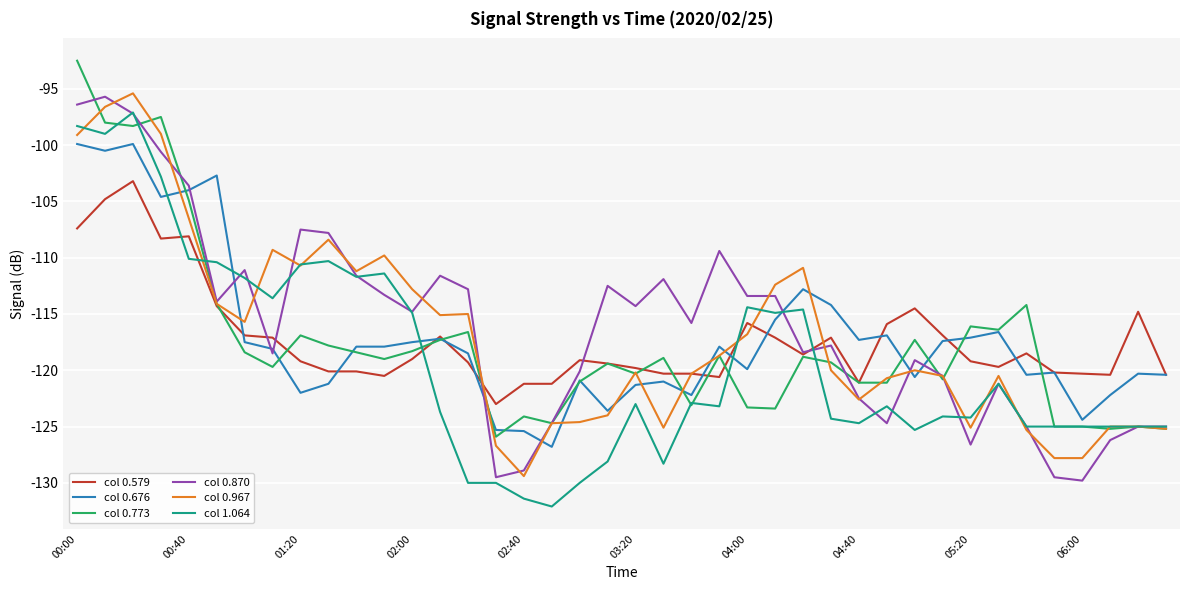

Which series ends up on top after the final intersection of col 1.064 and col 0.579?

col 0.579